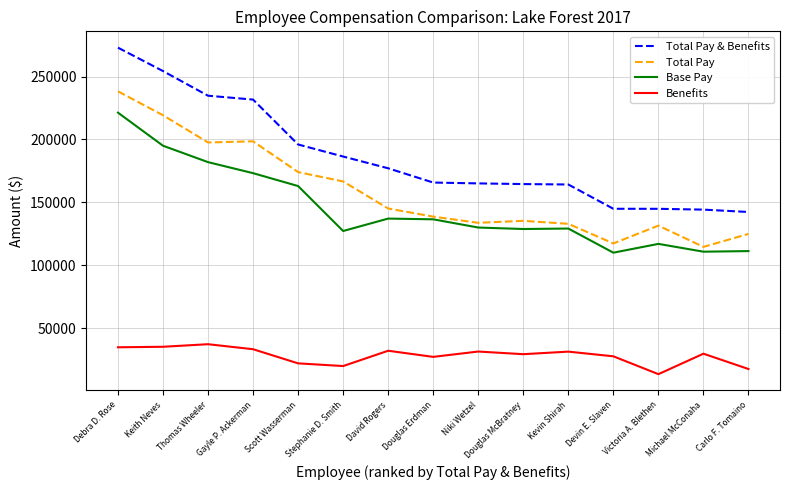

At Douglas McBratney, list the series in order from smallest to largest.

Benefits, Base Pay, Total Pay, Total Pay & Benefits